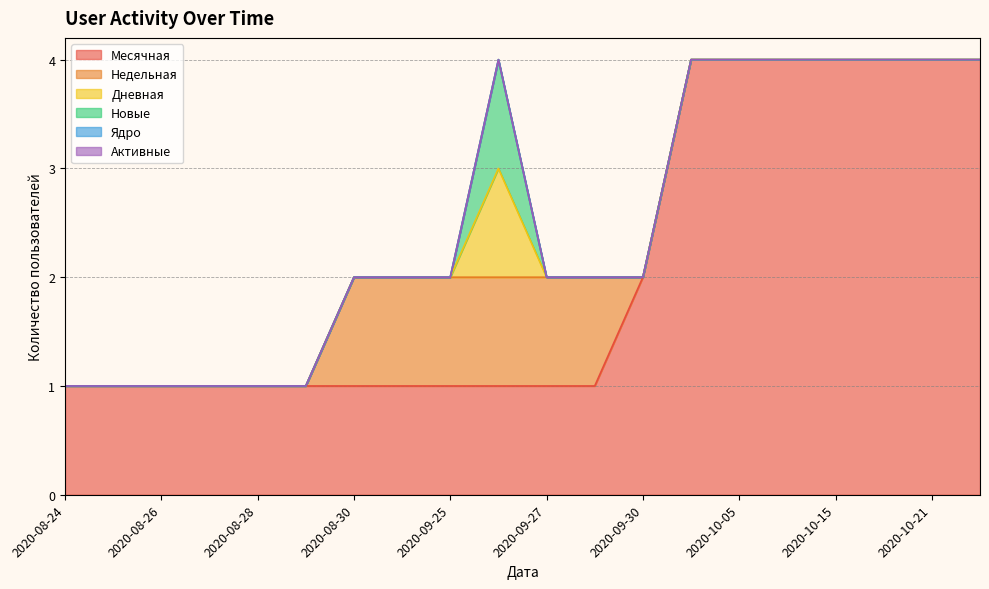

Between 2020-10-15 and 2020-08-30, which is larger?

2020-10-15